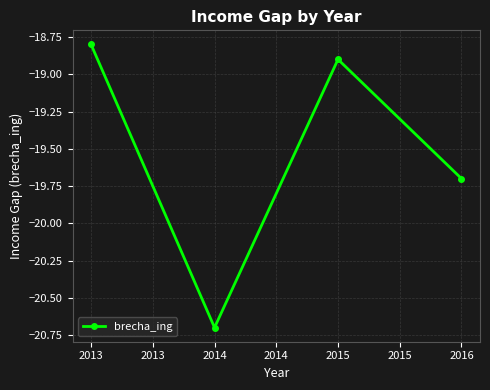

What is the difference between the second highest and minimum values?

1.8